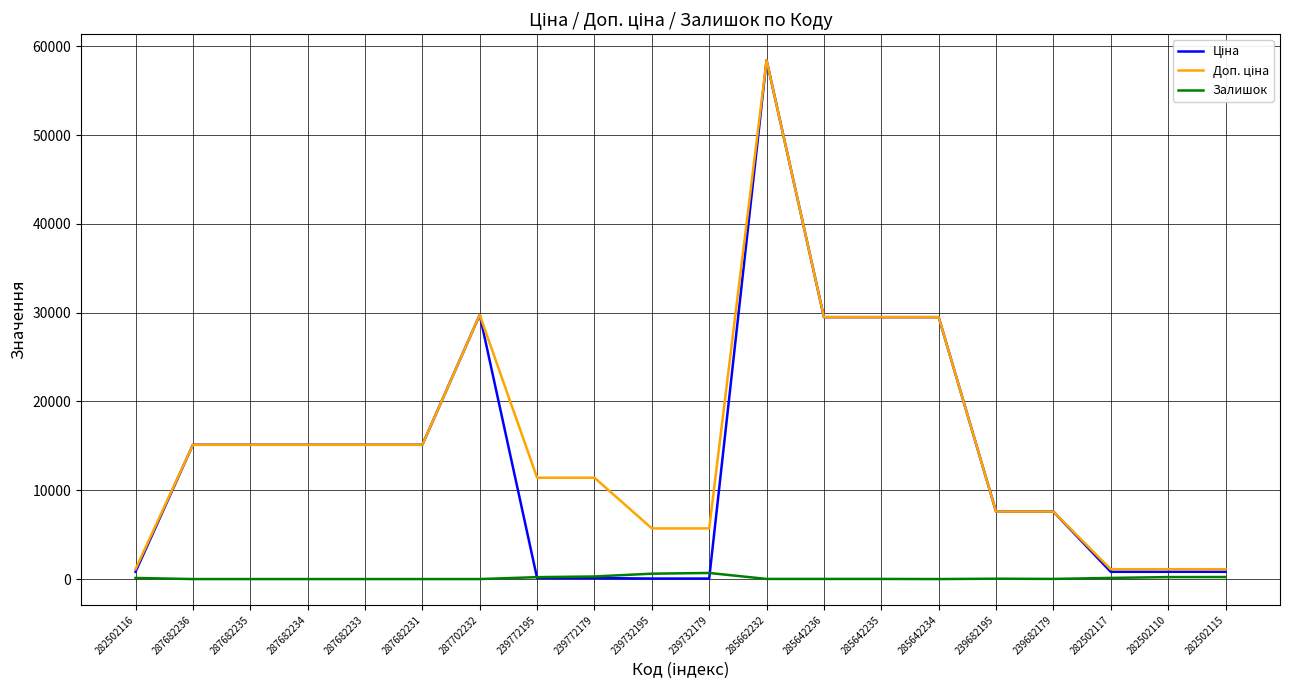

What is the maximum value shown in the chart?

58426.5